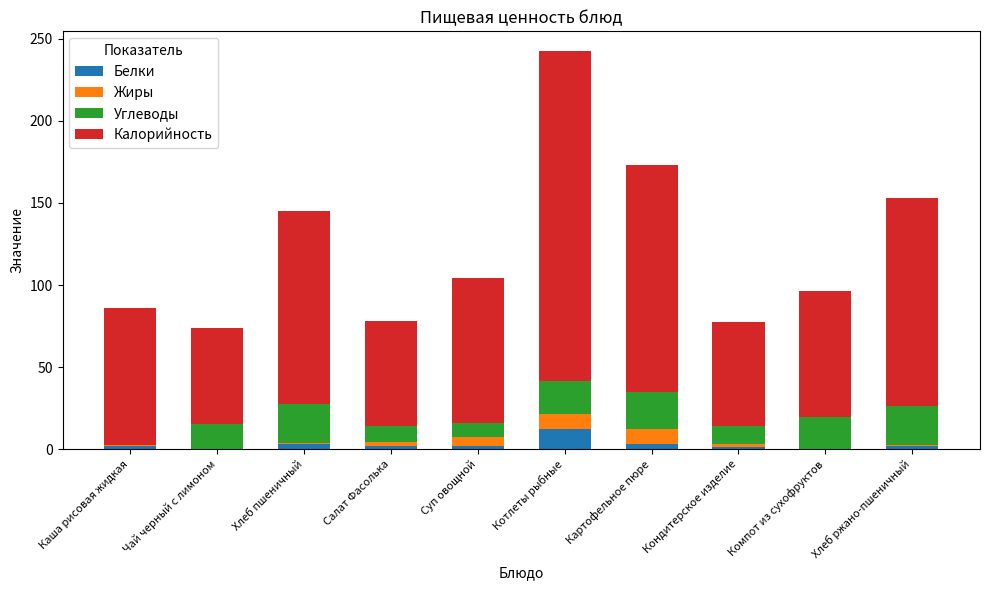

At which category is the sum across all series the highest?

Котлеты рыбные